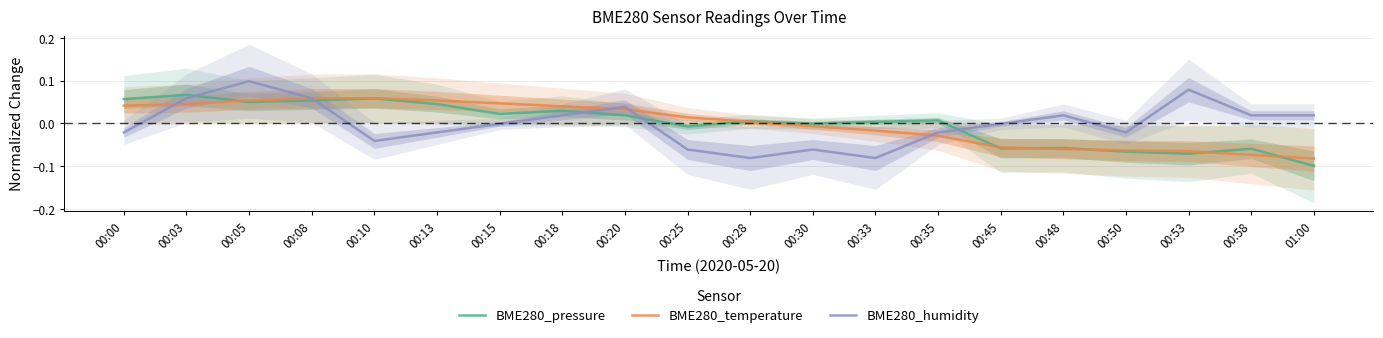

How many negative values does the BME280_pressure series have?

8